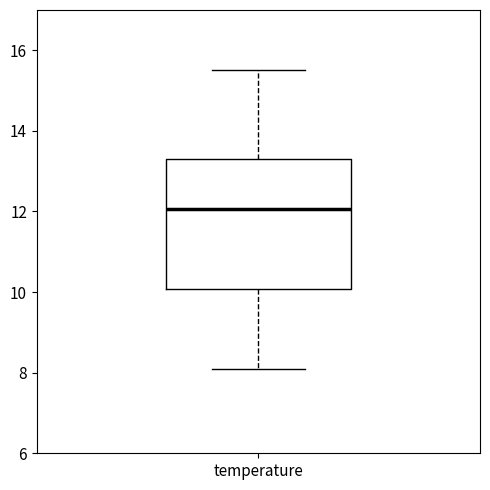

Read this box plot against the y-axis: the position of the median line, the range covered by the box, and the ends of both whiskers. The values are not printed on the chart, so give them approximately, as read against the axis.

median 12.0, box 10.0 to 13.4, whiskers 8.2 to 15.6